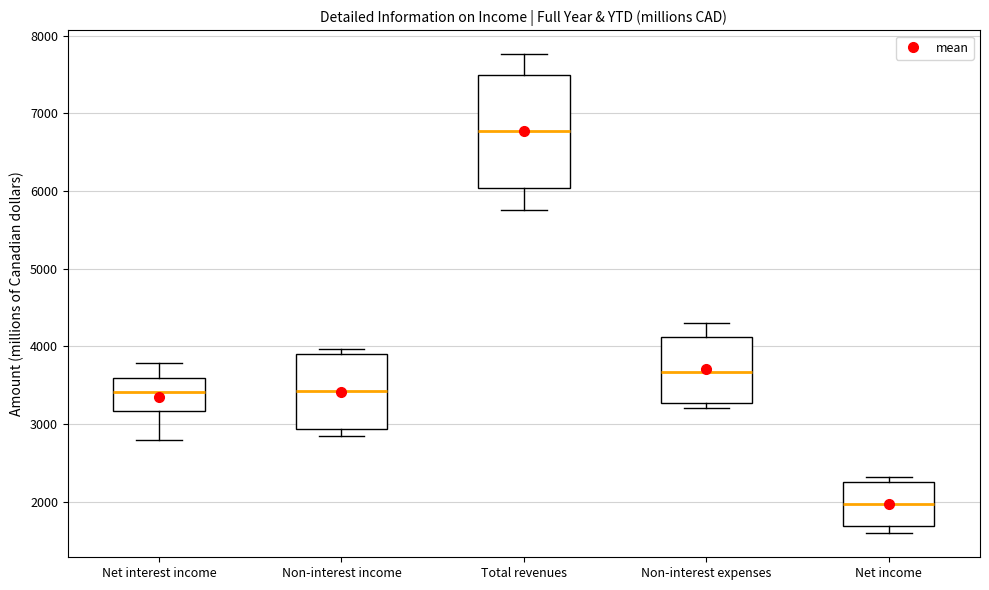

Which box's median line is the lowest?

Net income